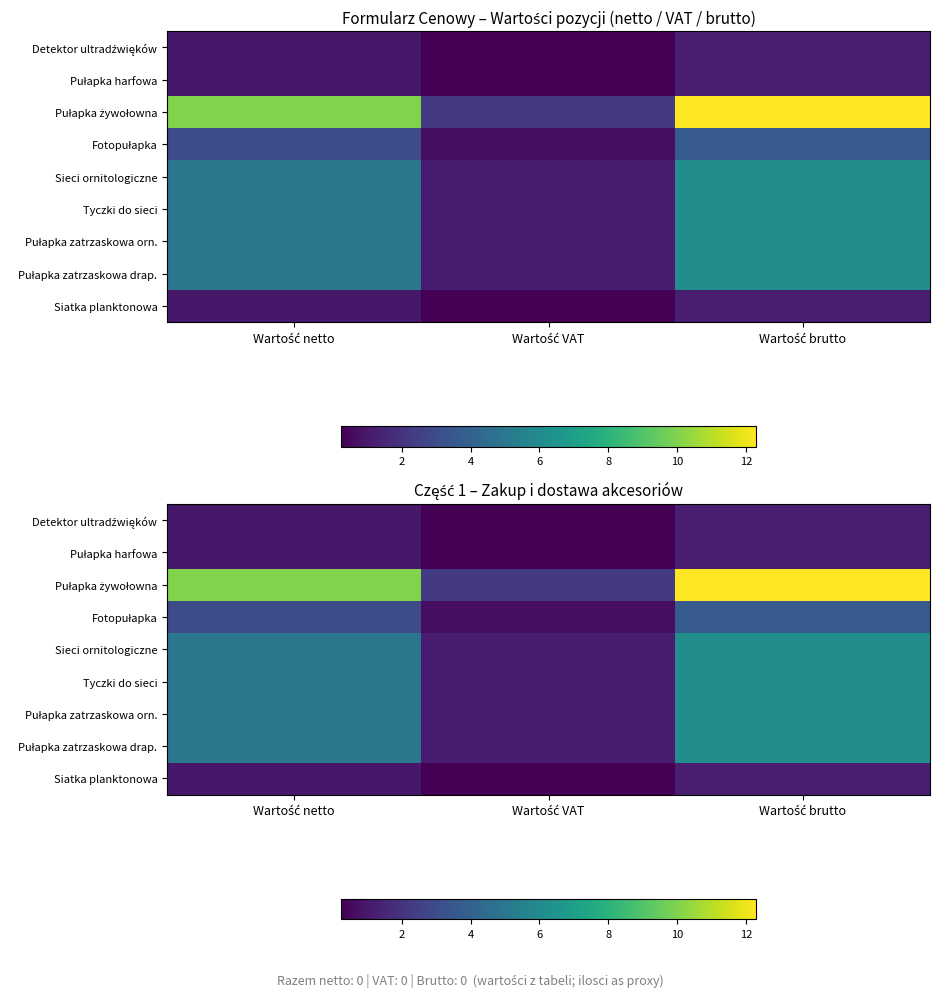

Which series changed the most between Wartość netto and Wartość VAT?

Pułapka żywołowna